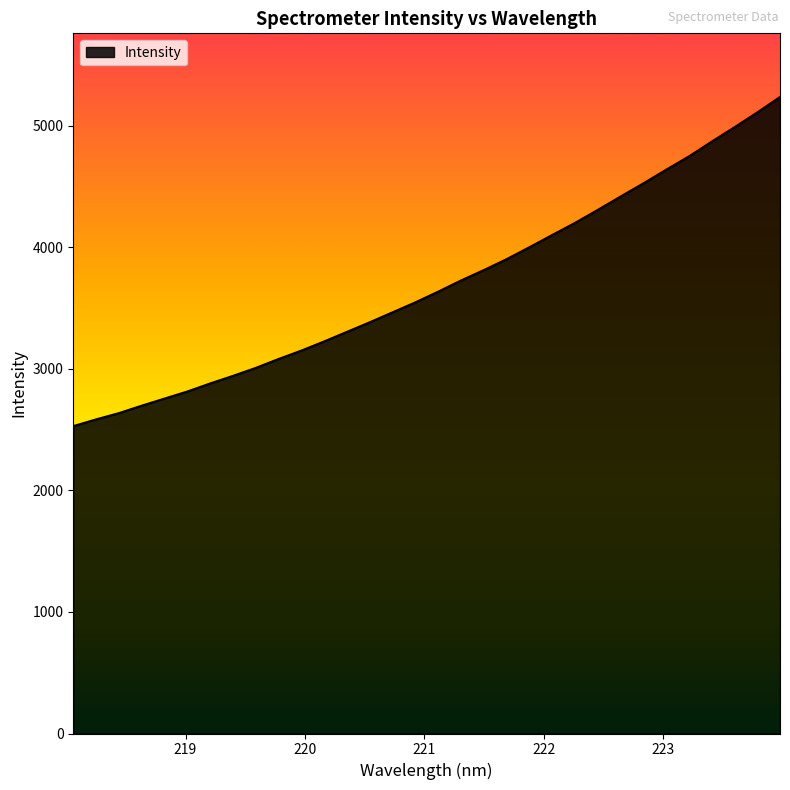

What is the greatest value displayed?

5238.5